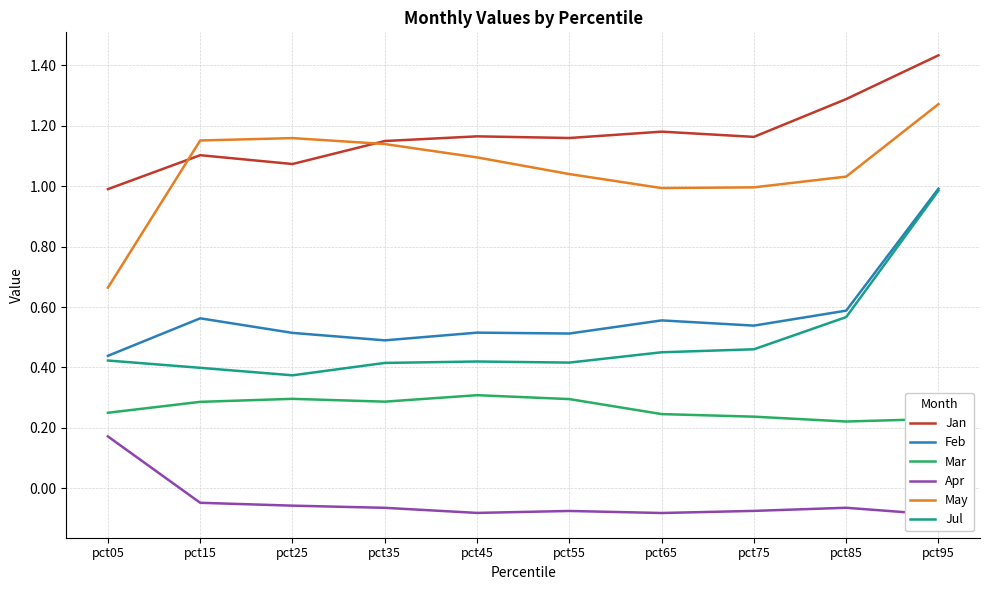

At pct15, list the series in order from largest to smallest.

May, Jan, Feb, Jul, Mar, Apr